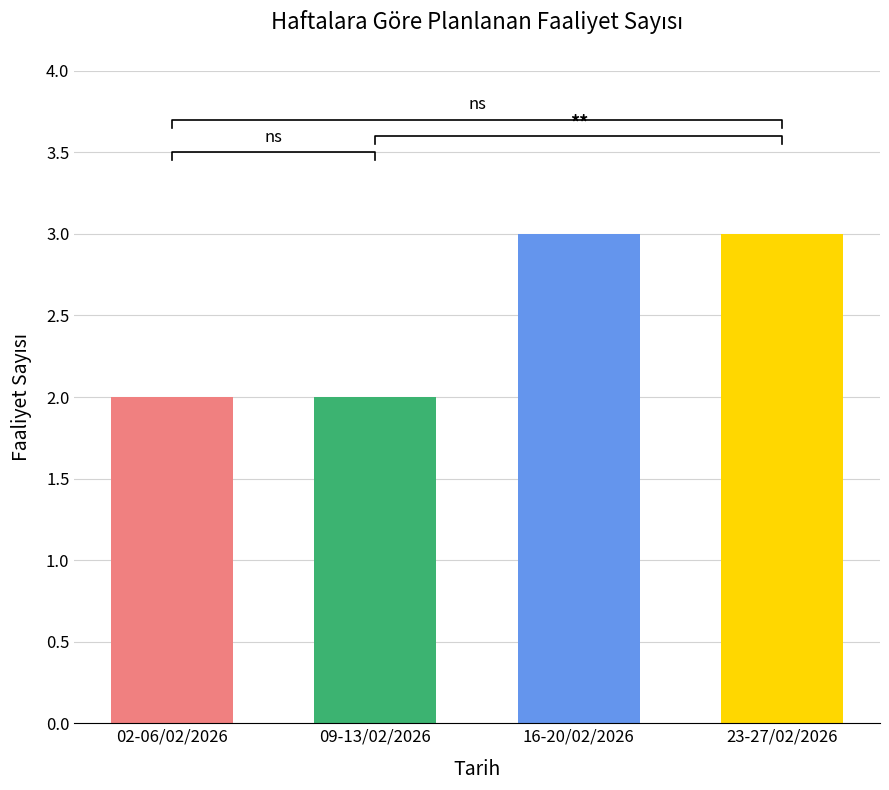

Rank the categories by value from highest to lowest.

16-20/02/2026, 23-27/02/2026, 02-06/02/2026, 09-13/02/2026